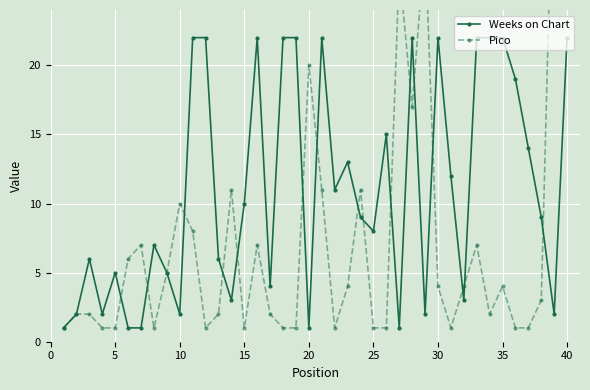

What is the maximum value for Weeks on Chart?

22